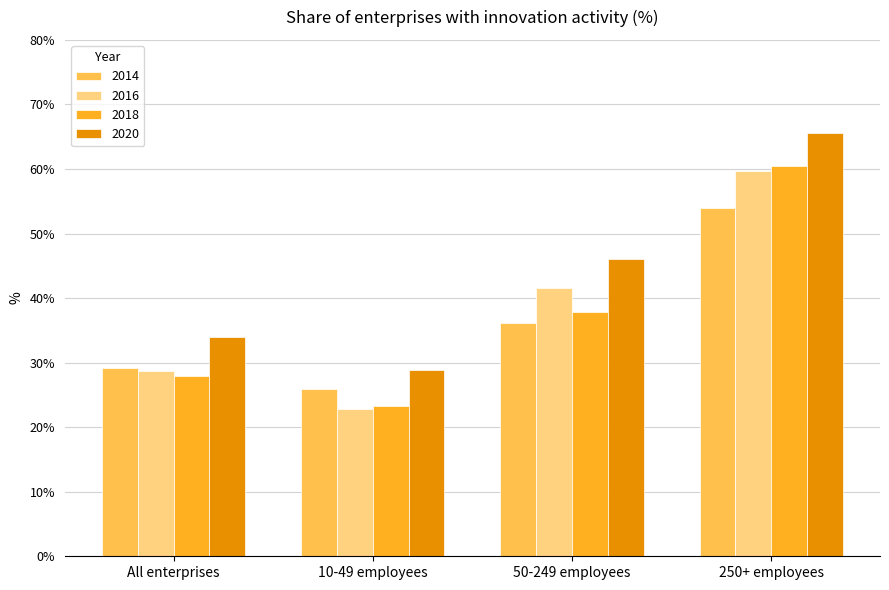

What is the sum of all 2014 values?

145.2